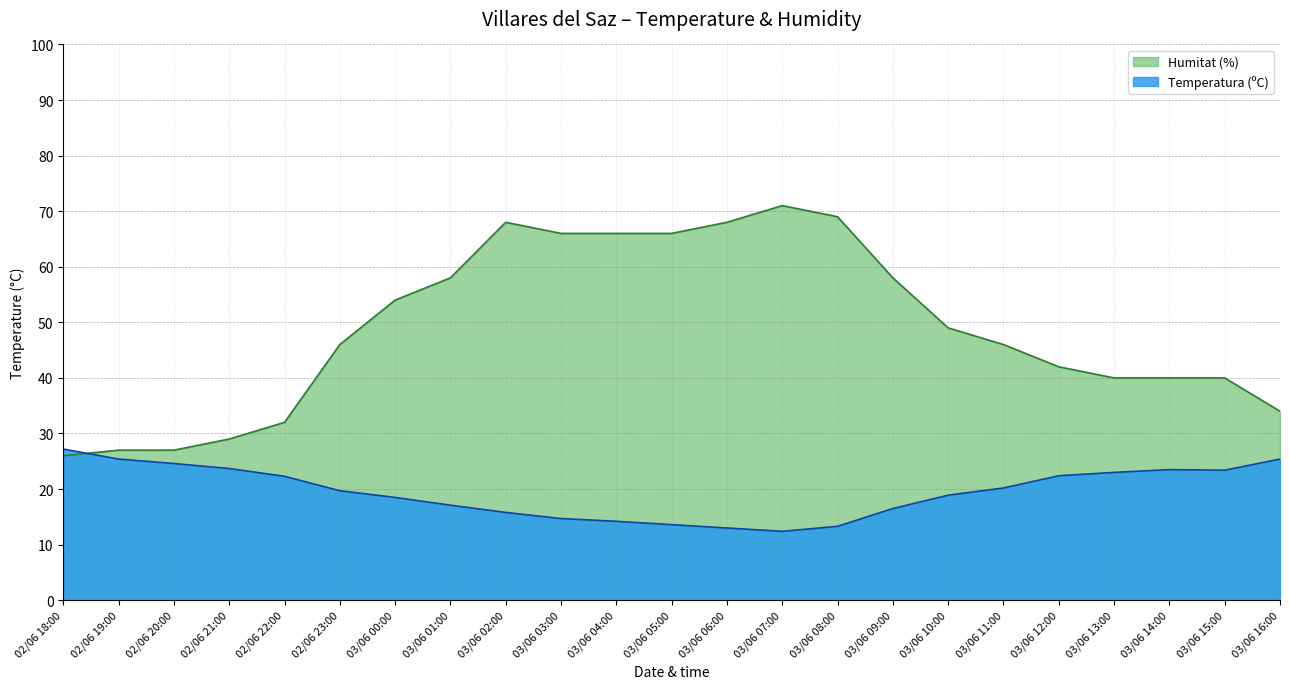

List the labels in order of Temperatura (ºC) value, smallest first.

03/06 07:00, 03/06 06:00, 03/06 08:00, 03/06 05:00, 03/06 04:00, 03/06 03:00, 03/06 02:00, 03/06 09:00, 03/06 01:00, 03/06 00:00, 03/06 10:00, 02/06 23:00, 03/06 11:00, 02/06 22:00, 03/06 12:00, 03/06 13:00, 03/06 15:00, 03/06 14:00, 02/06 21:00, 02/06 20:00, 02/06 19:00, 03/06 16:00, 02/06 18:00